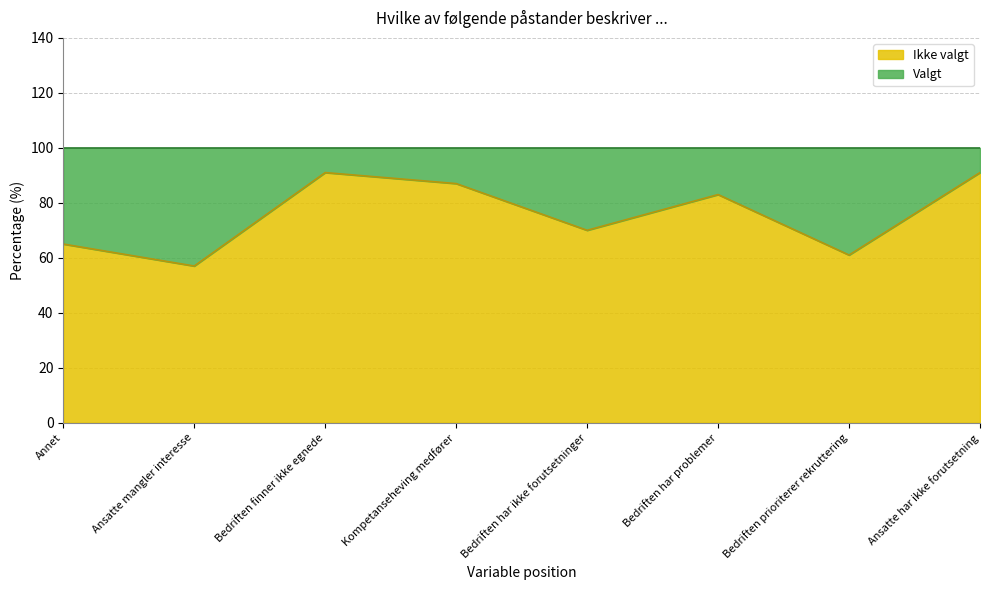

What is the total value across all series at Ansatte mangler interesse?

100